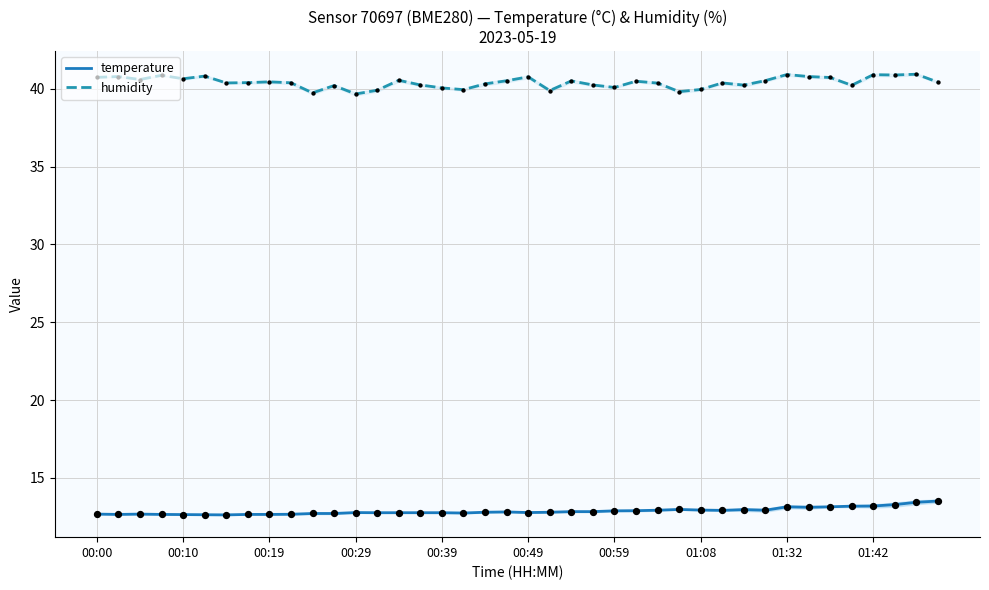

At how many categories does at least one series exceed 14?

40